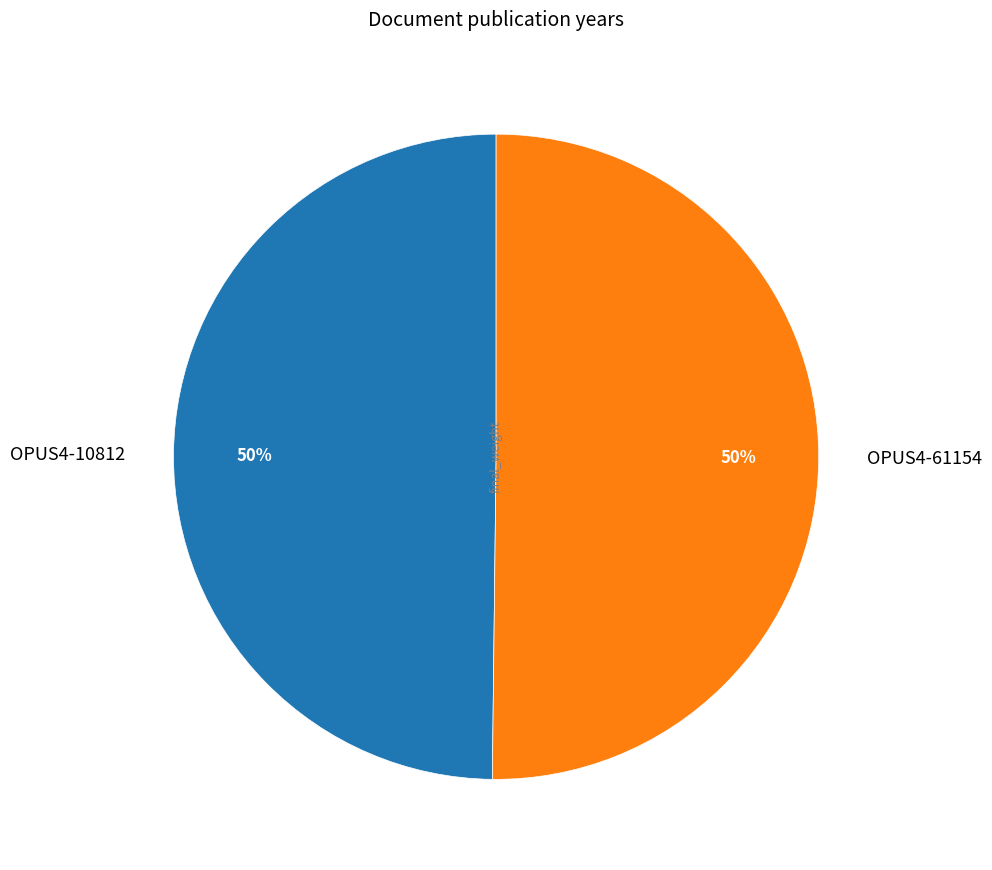

How many segments does this pie chart have?

2